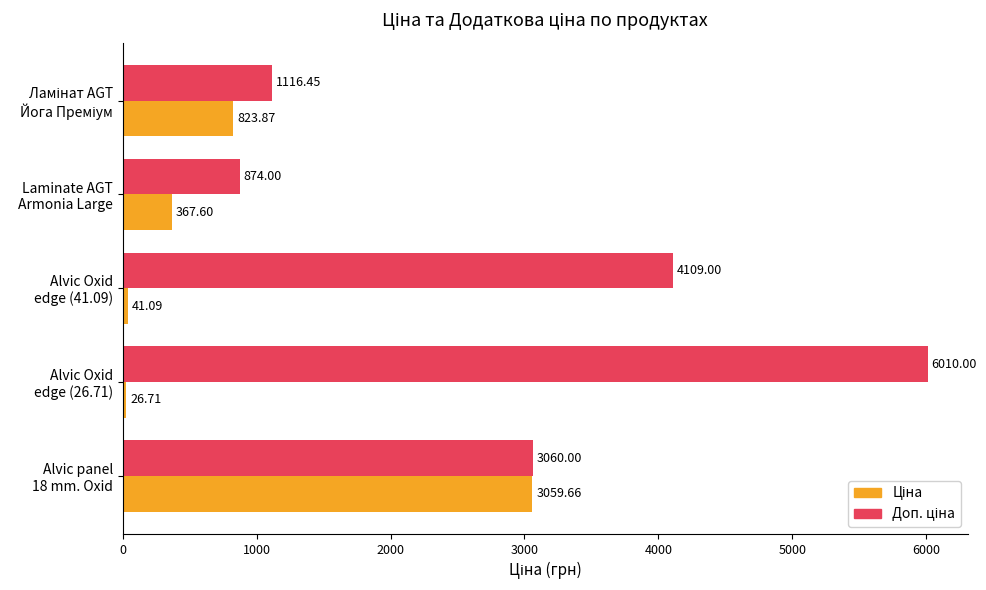

At how many categories does at least one series exceed 2756?

3